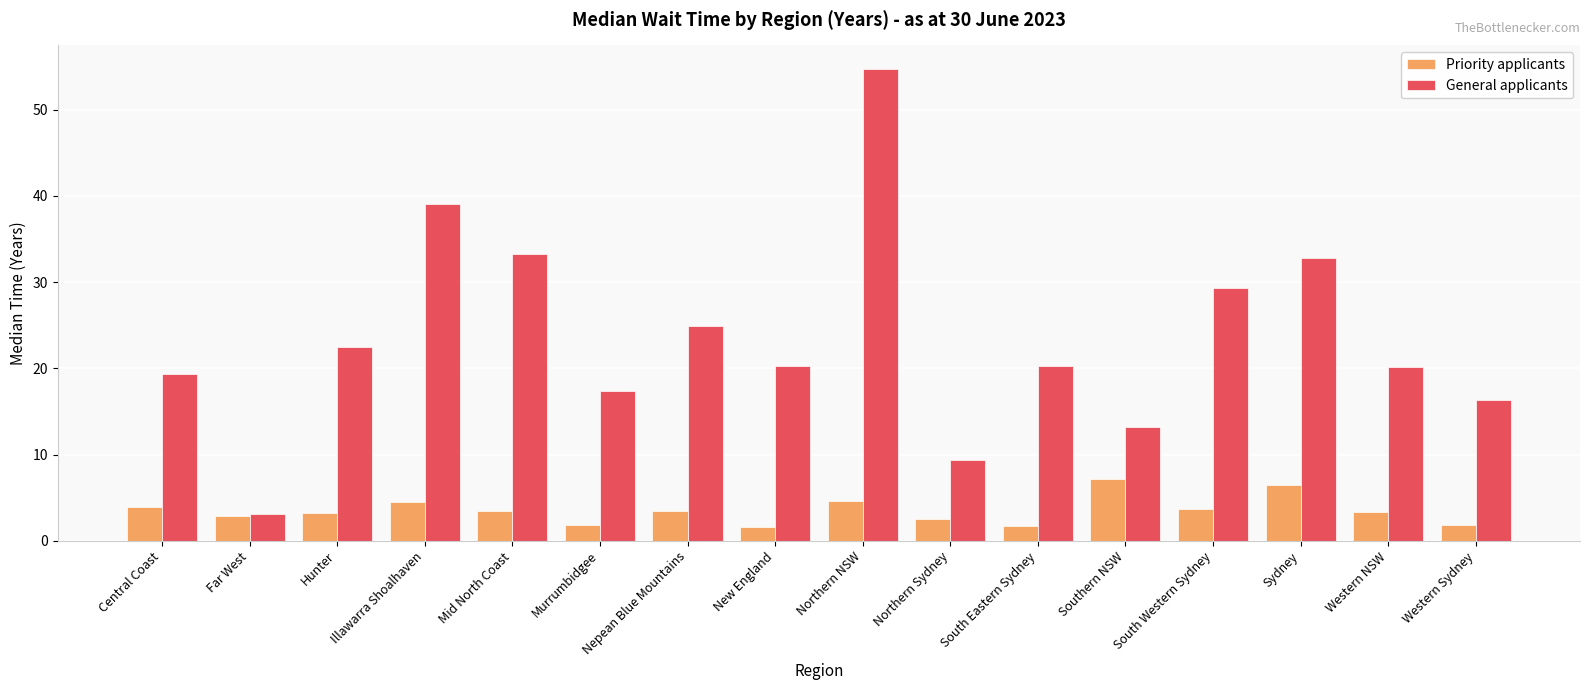

Which series changed the most between Far West and Northern Sydney?

General applicants